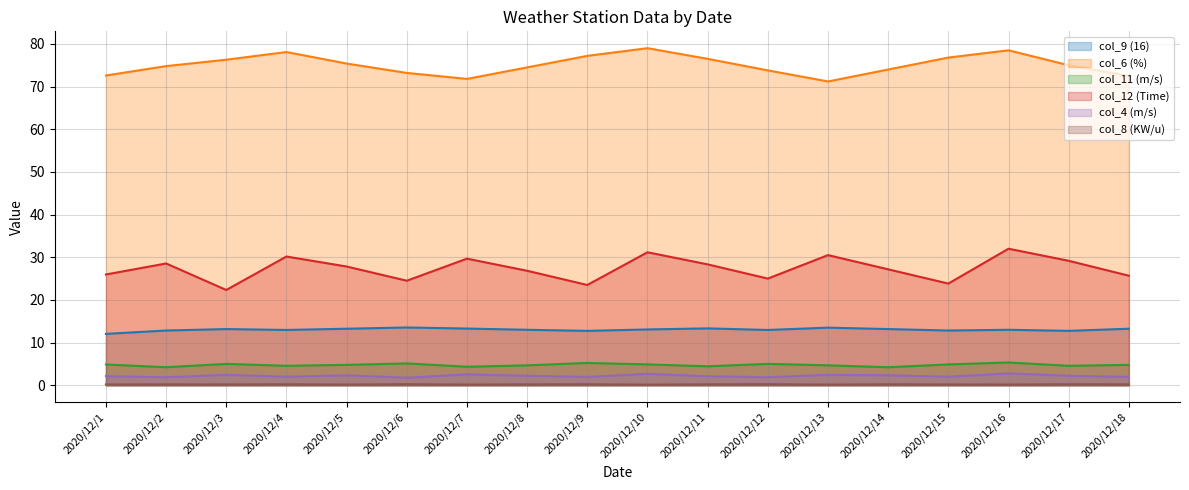

The value of col_6 (%) at 2020/12/14 is 74.0. True or false?

True